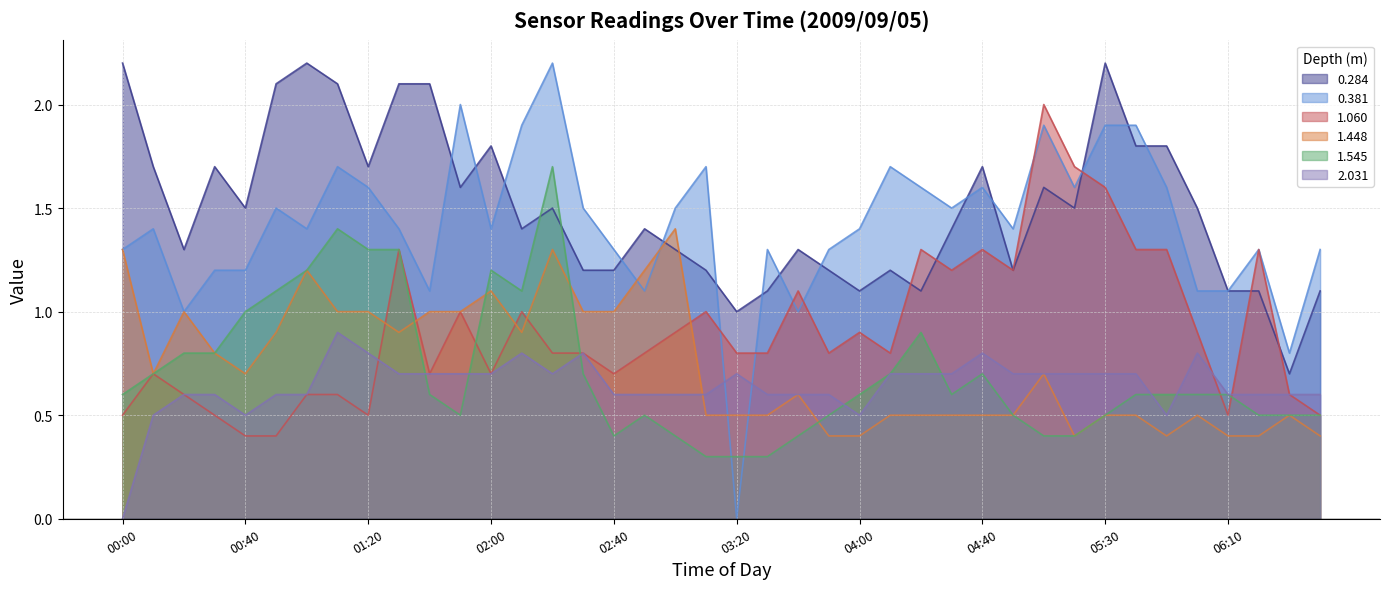

Rank the series at 05:00 from lowest to highest value.

1.545, 1.448, 2.031, 0.284, 0.381, 1.060